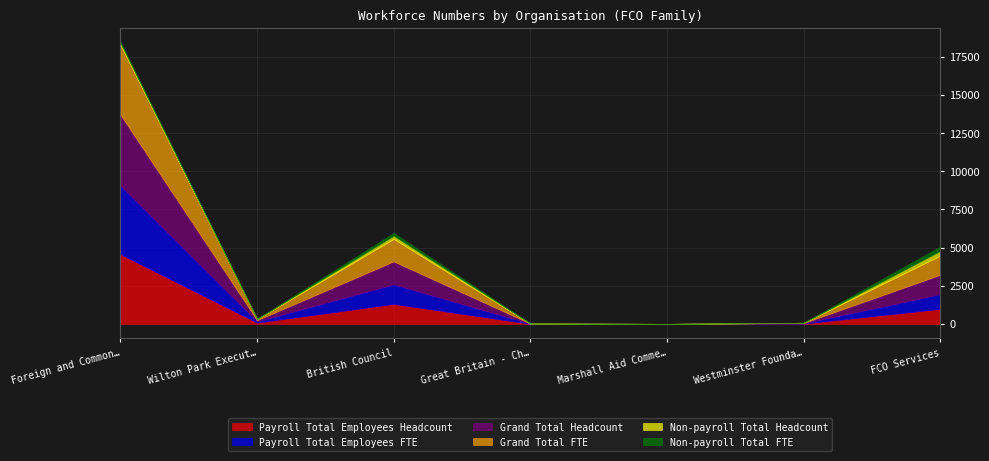

Where is Payroll Total Employees FTE nearest to the value 2245?

British Council